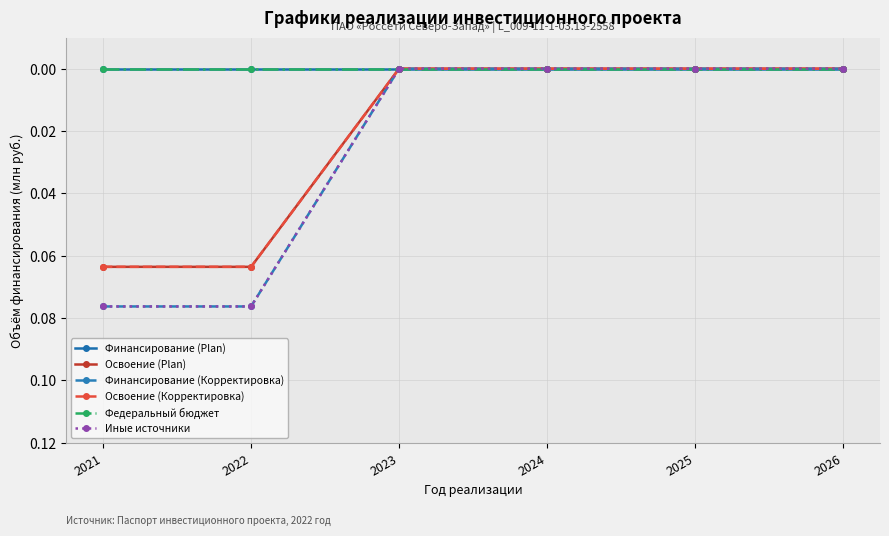

Is this an area chart (filled region under the line)?

No